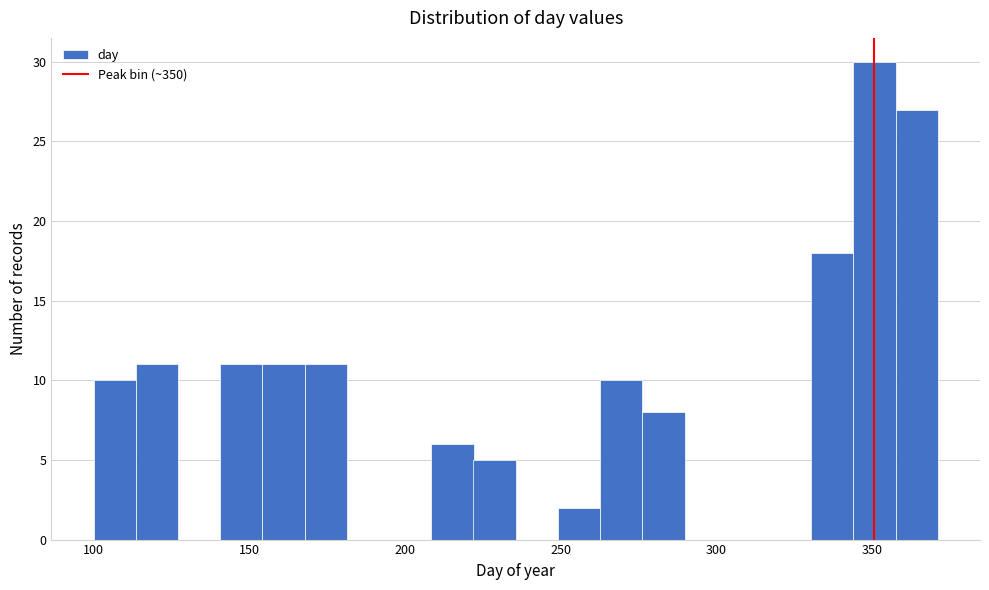

Around what value on the x-axis is the tallest bar? Give the approximate position of its centre, as read against the axis.

350